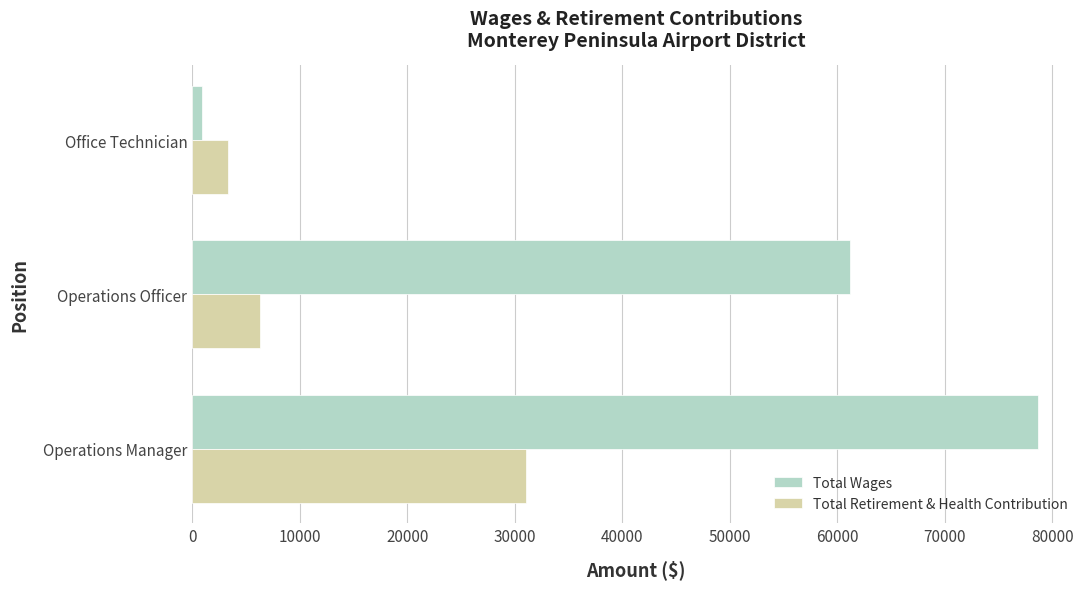

List the series in order of their overall mean, highest first.

Total Wages, Total Retirement & Health Contribution